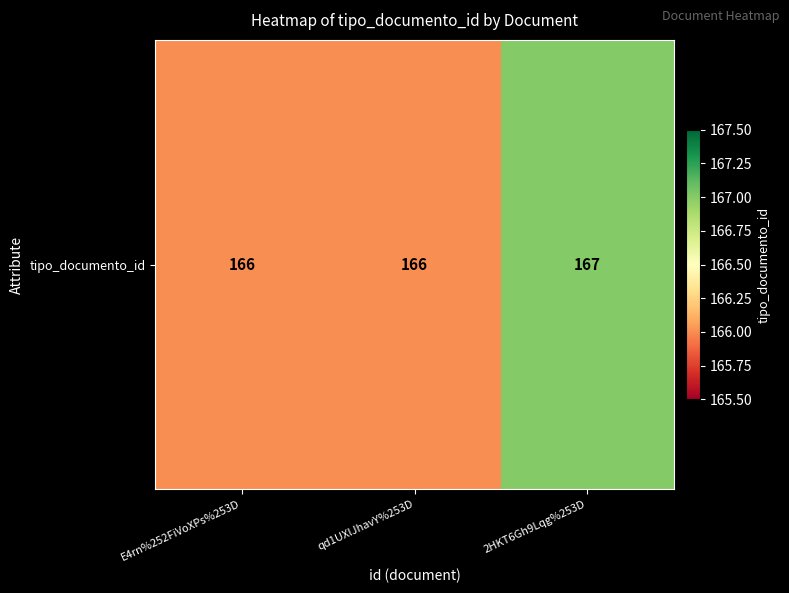

Which category has the lowest value across all series?

E4rn%252FiVoXPs%253D